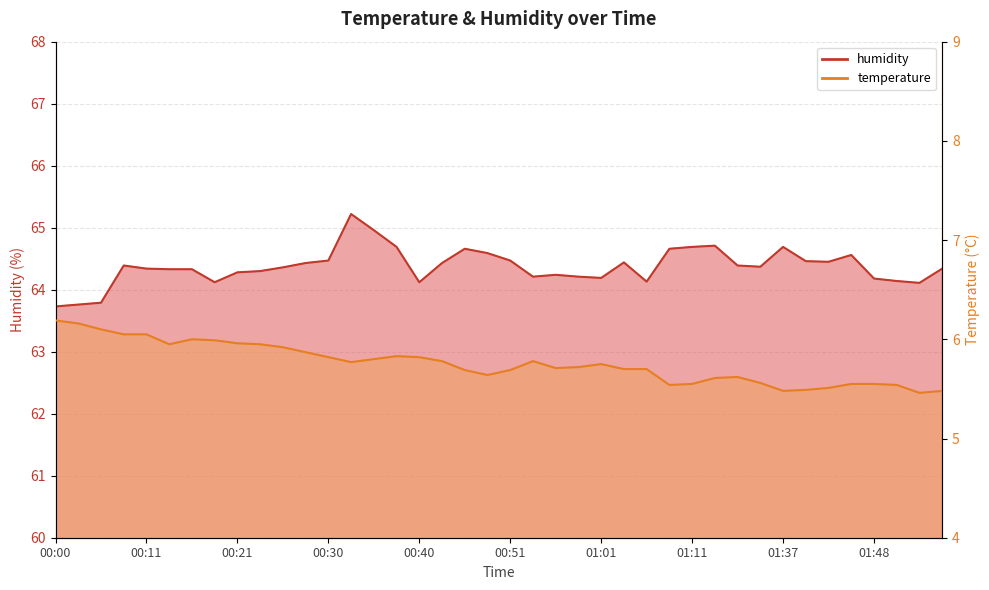

What is the total value across all series at 00:45?

70.3